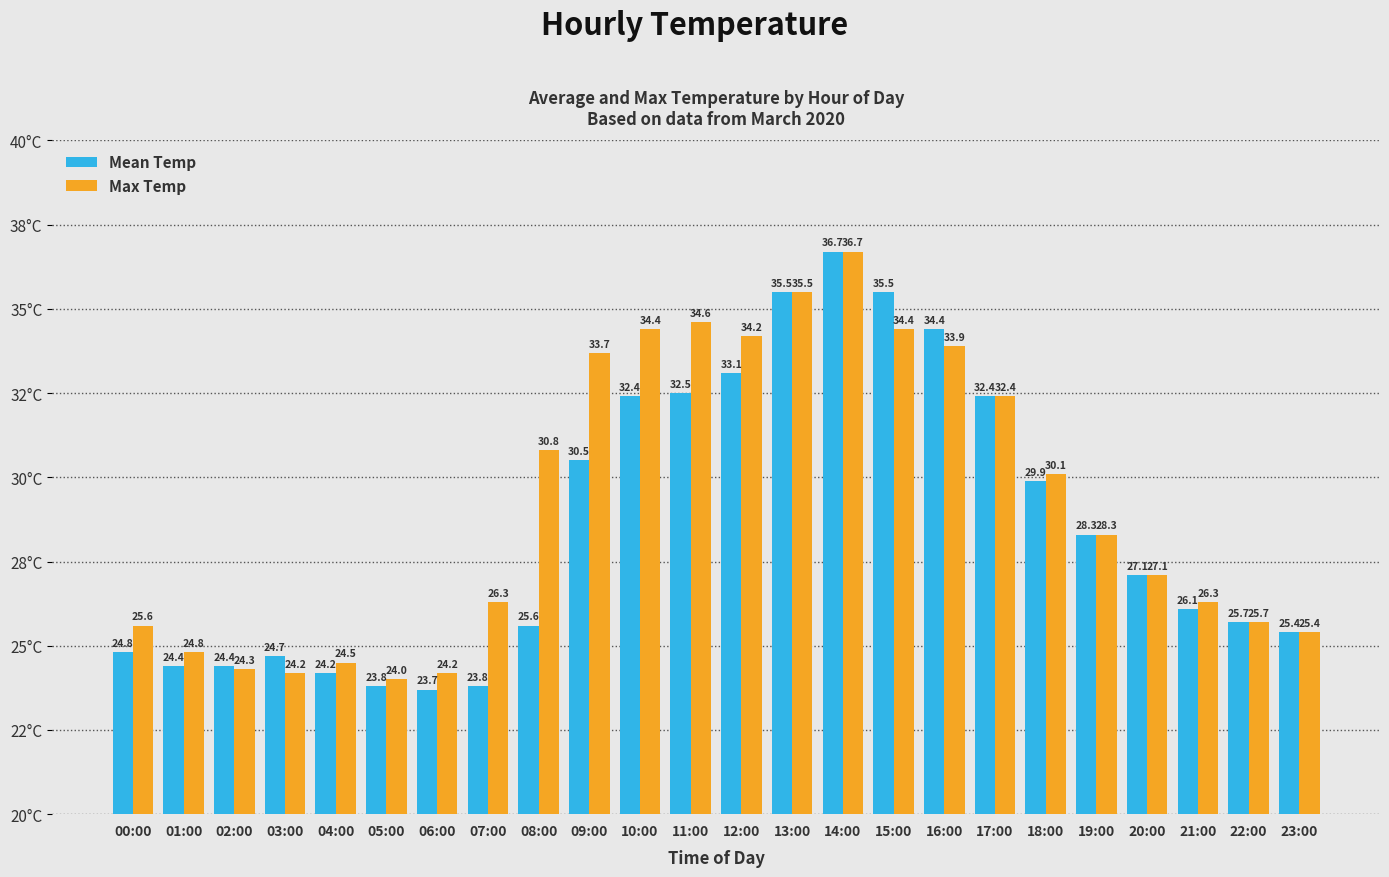

Which has a higher value, 11:00 or 07:00?

11:00